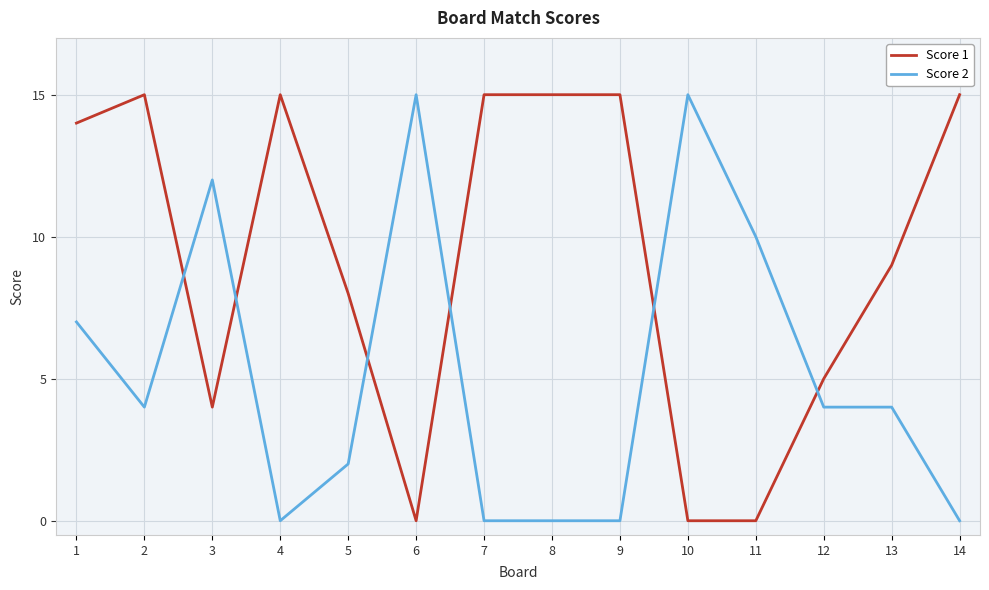

At 4, list the series in order from smallest to largest.

Score 2, Score 1